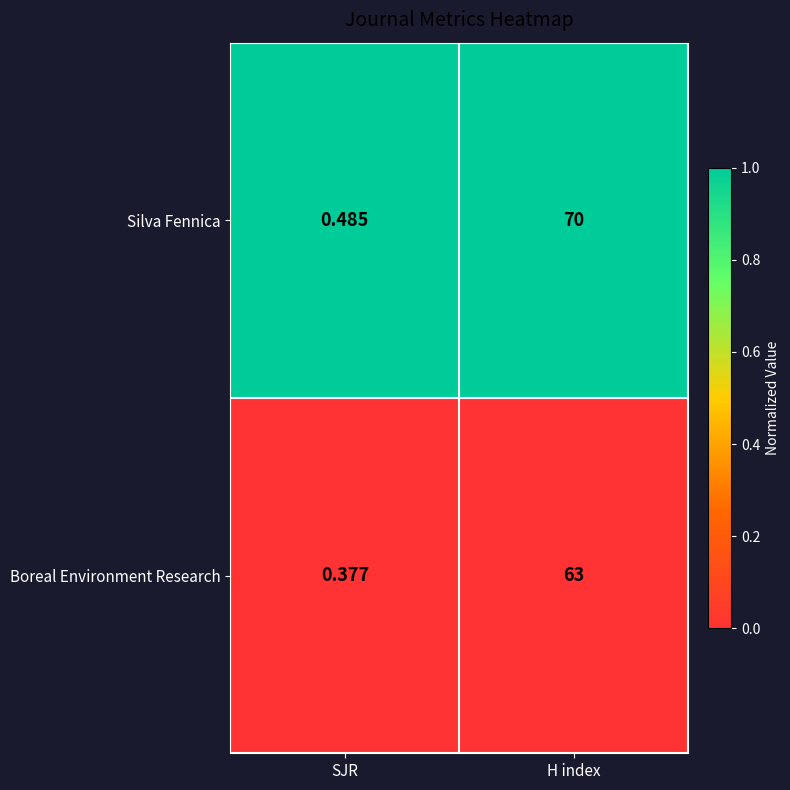

Is the value of Boreal Environment Research at SJR greater than the value of Silva Fennica at H index?

No